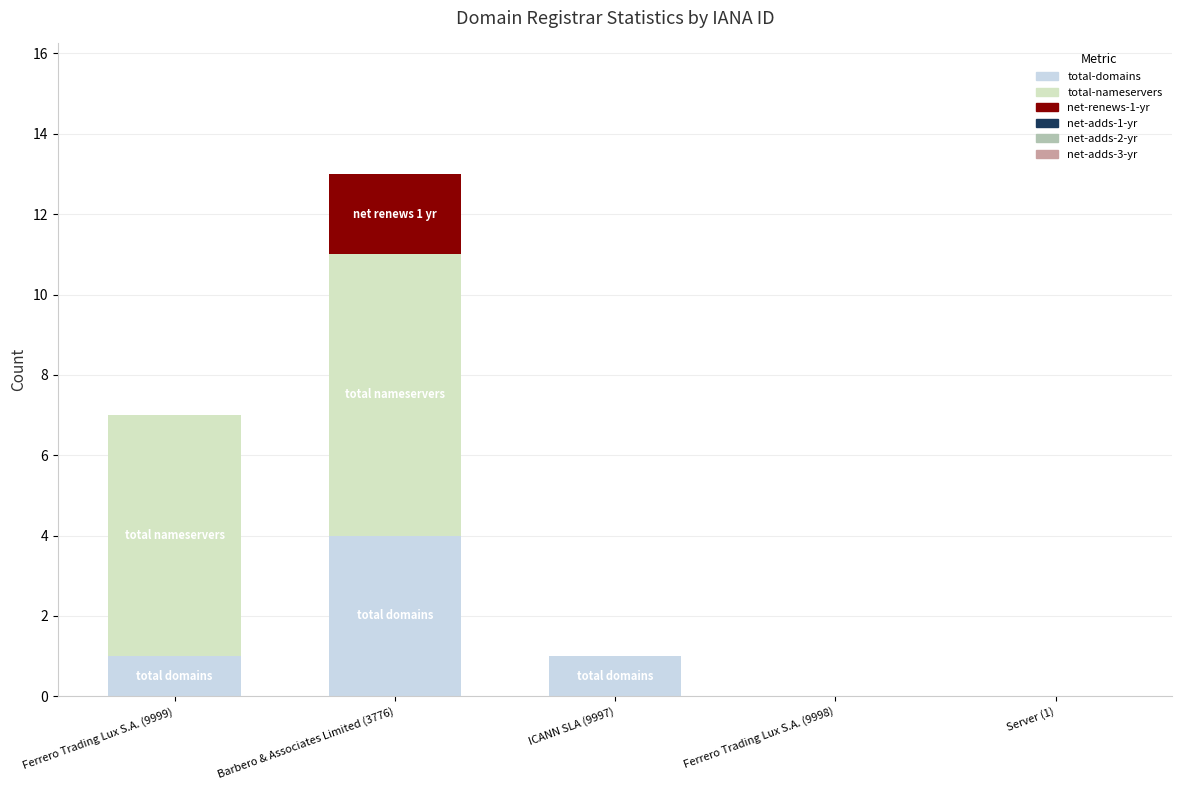

Is it true that total-domains equals 0 at Ferrero Trading Lux S.A. (9998)?

True